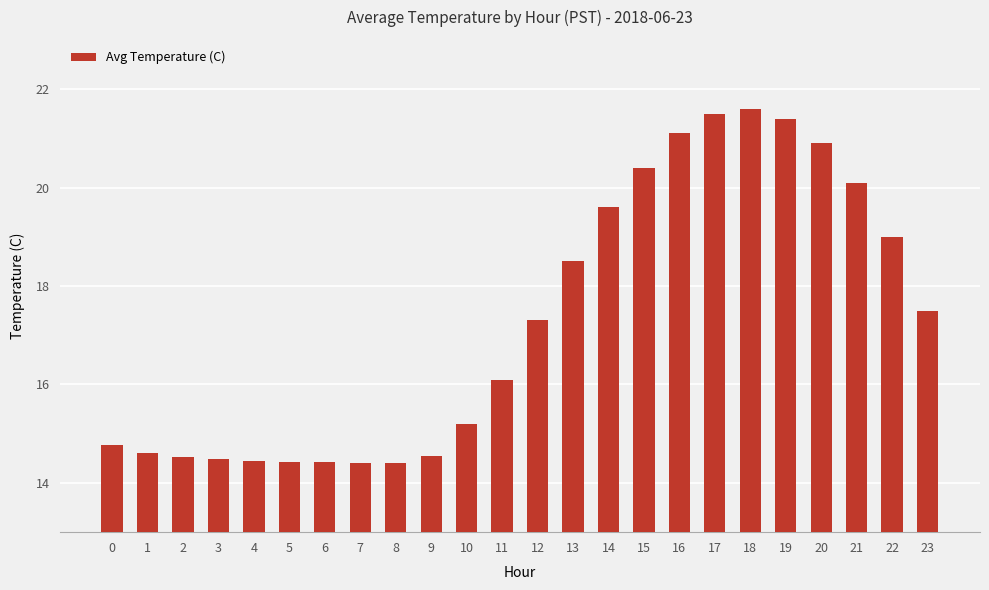

What is the difference between the maximum and minimum values?

7.2